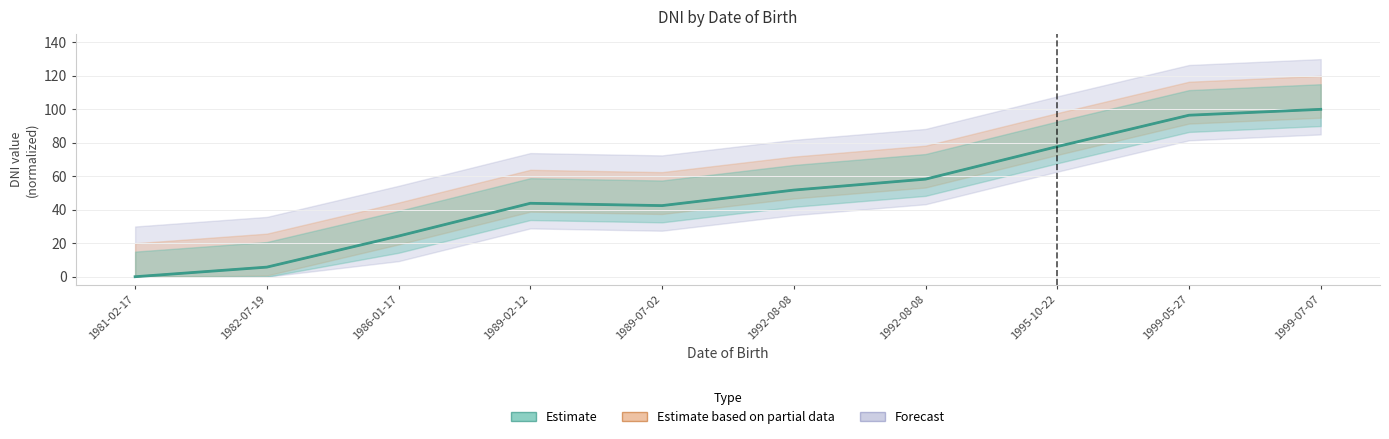

What is the label of the 5th point from the right?

1992-08-08